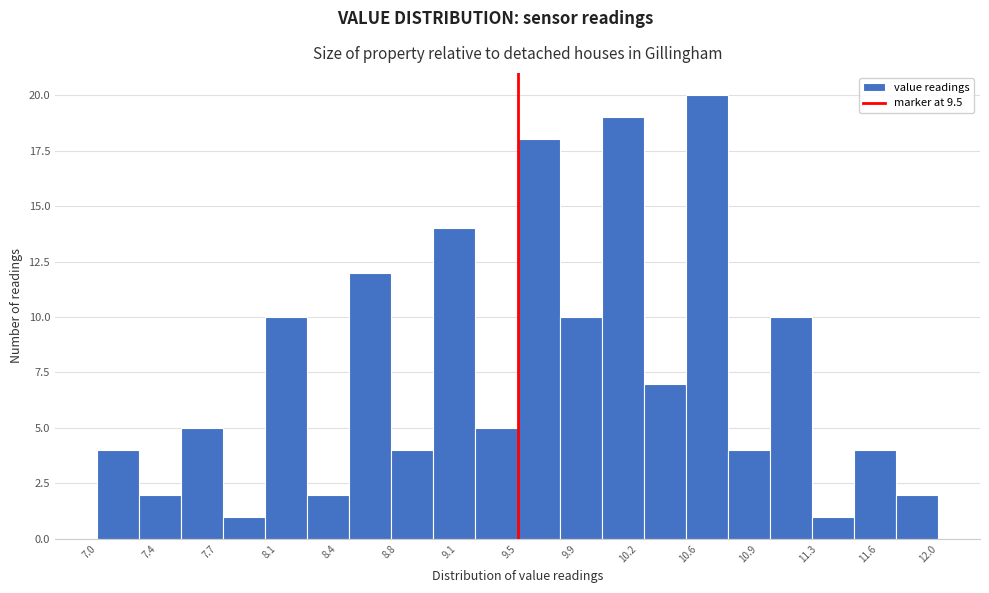

Reading left to right, list every bar in this chart as the range it spans on the x-axis followed by its height. The values are not printed on the chart, so give them approximately, as read against the axis.

7.00 to 7.25: 4
7.25 to 7.50: 2
7.50 to 7.75: 5
7.75 to 8.00: 1
8.00 to 8.25: 10
8.25 to 8.50: 2
8.50 to 8.75: 12
8.75 to 9.00: 4
9.00 to 9.25: 14
9.25 to 9.50: 5
9.50 to 9.75: 18
9.75 to 10.00: 10
10.00 to 10.25: 19
10.25 to 10.50: 7
10.50 to 10.75: 20
10.75 to 11.00: 4
11.00 to 11.25: 10
11.25 to 11.50: 1
11.50 to 11.75: 4
11.75 to 12.00: 2